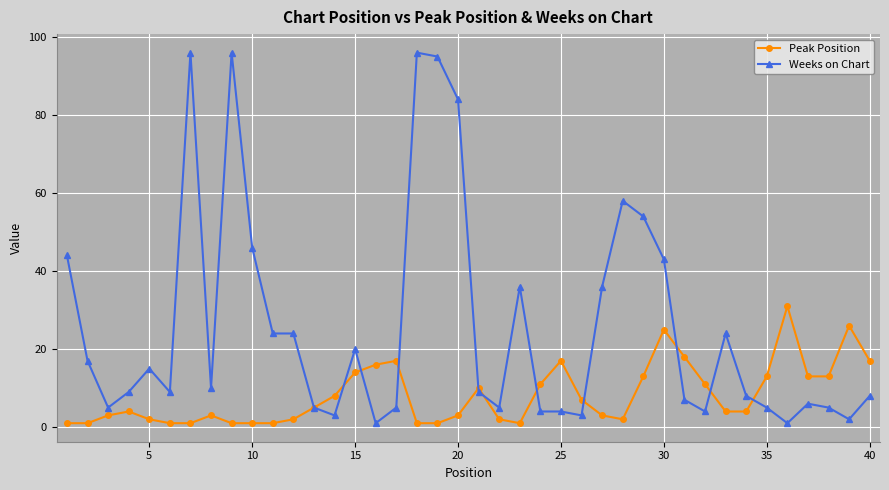

Is this an area chart (filled region under the line)?

No